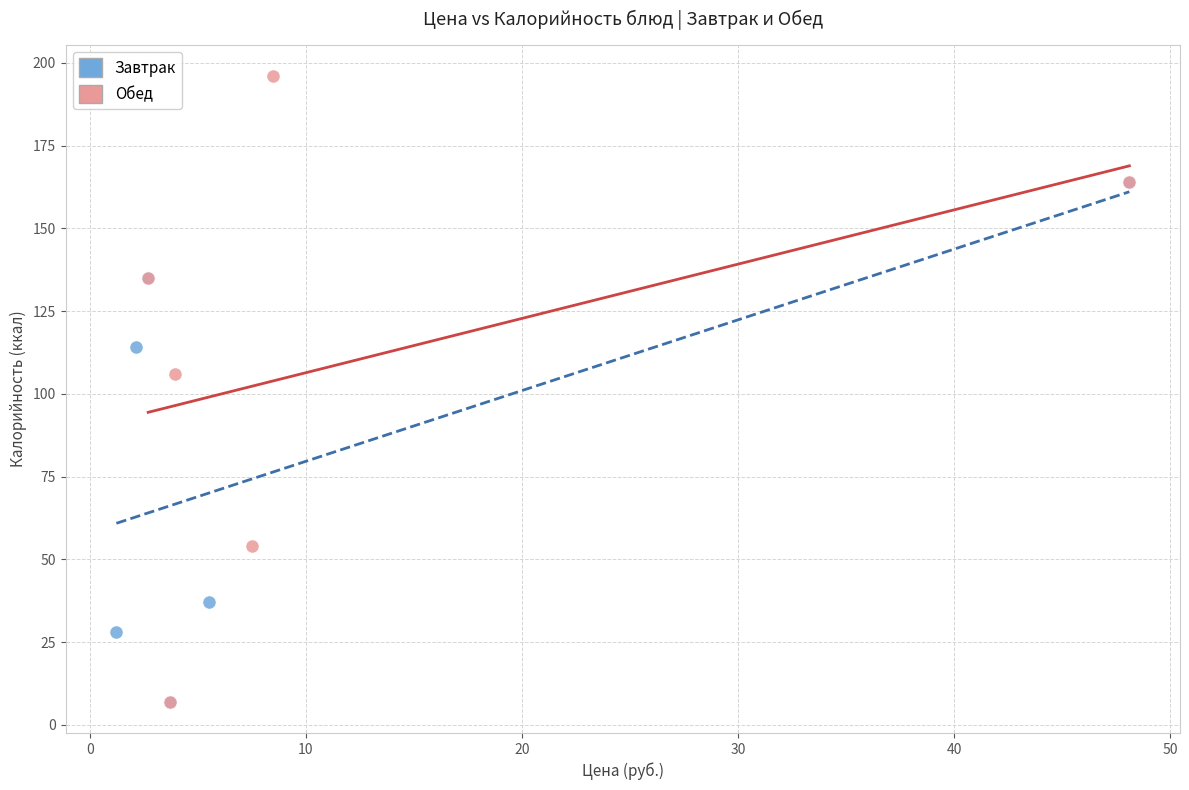

Which series has the widest spread of Y values?

Обед